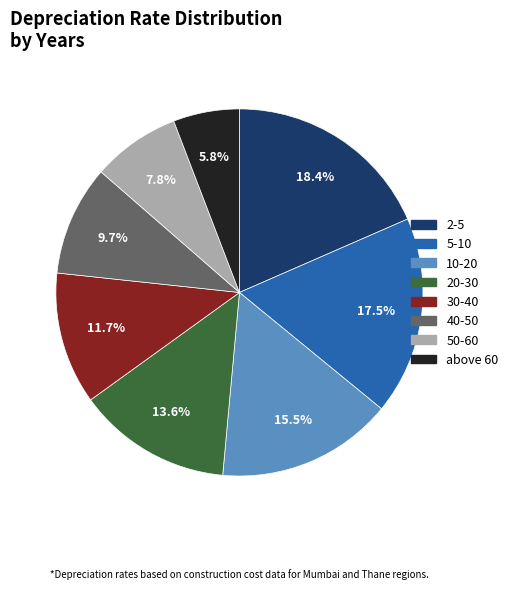

How many slices are in this pie chart?

8